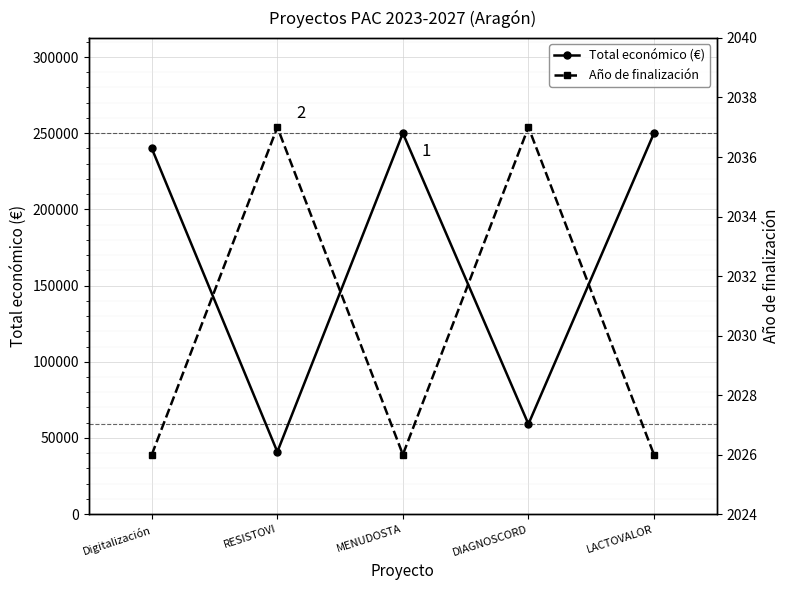

The Total económico (€) series shows 26197 at RESISTOVI. True or false?

False